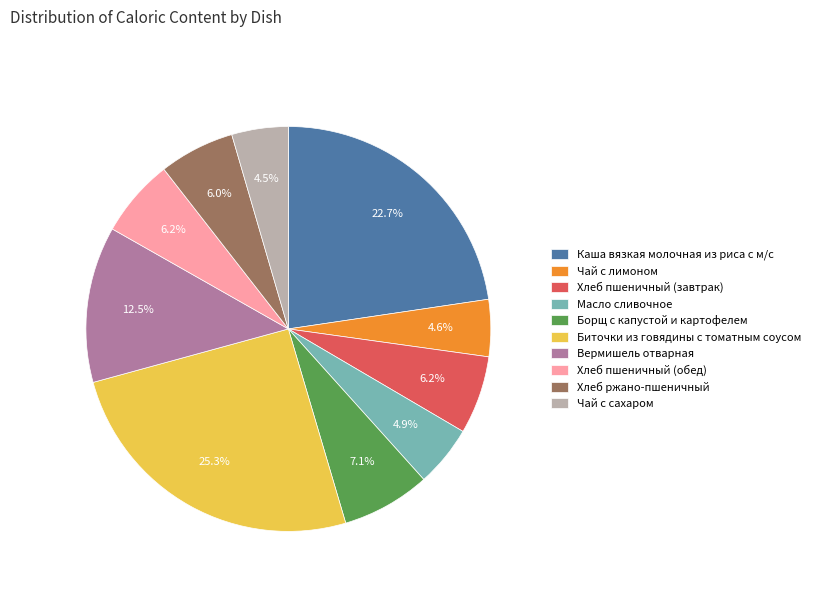

Which category has the biggest portion of the pie?

Биточки из говядины с томатным соусом